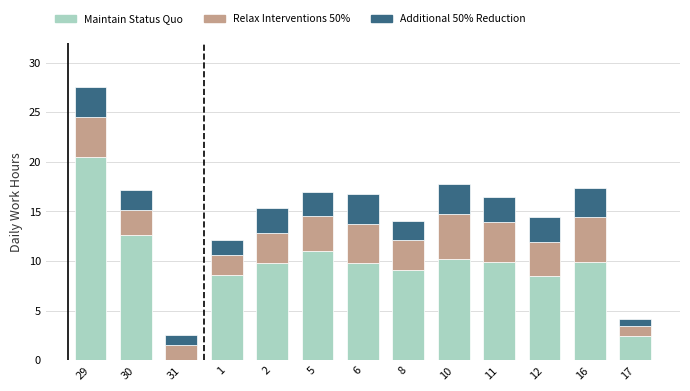

At which label does Maintain Status Quo reach its peak?

29